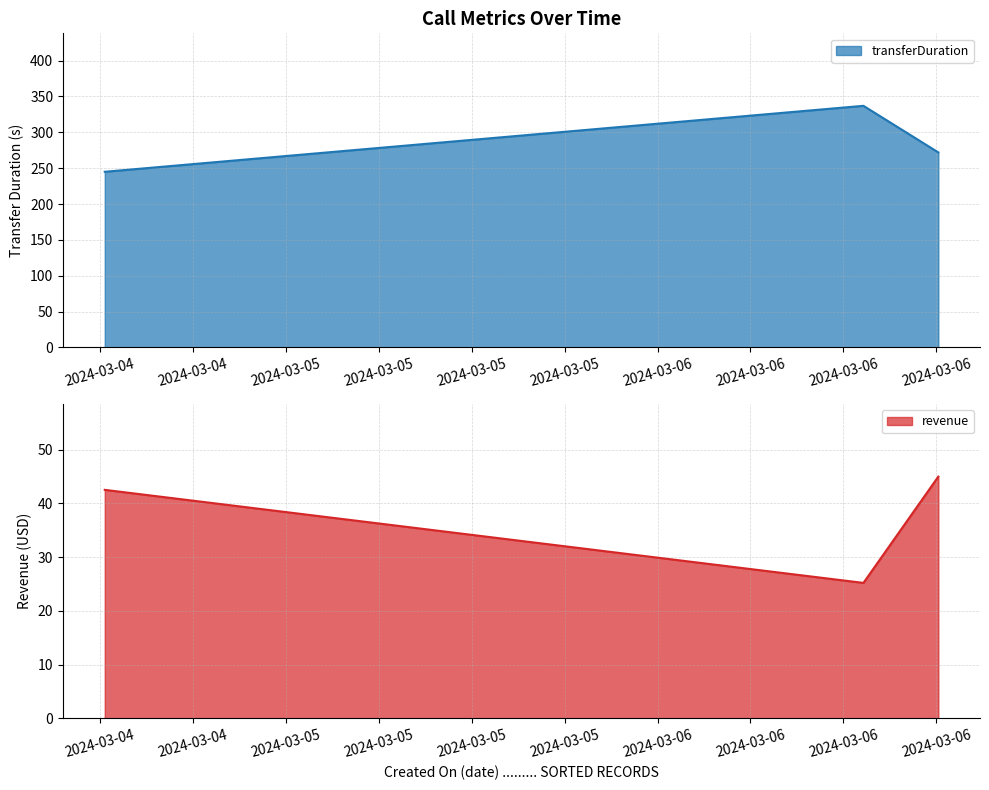

What is the difference between the transferDuration values at 2024-03-06 18:07:32 and 2024-03-04 12:18:50?

27.0